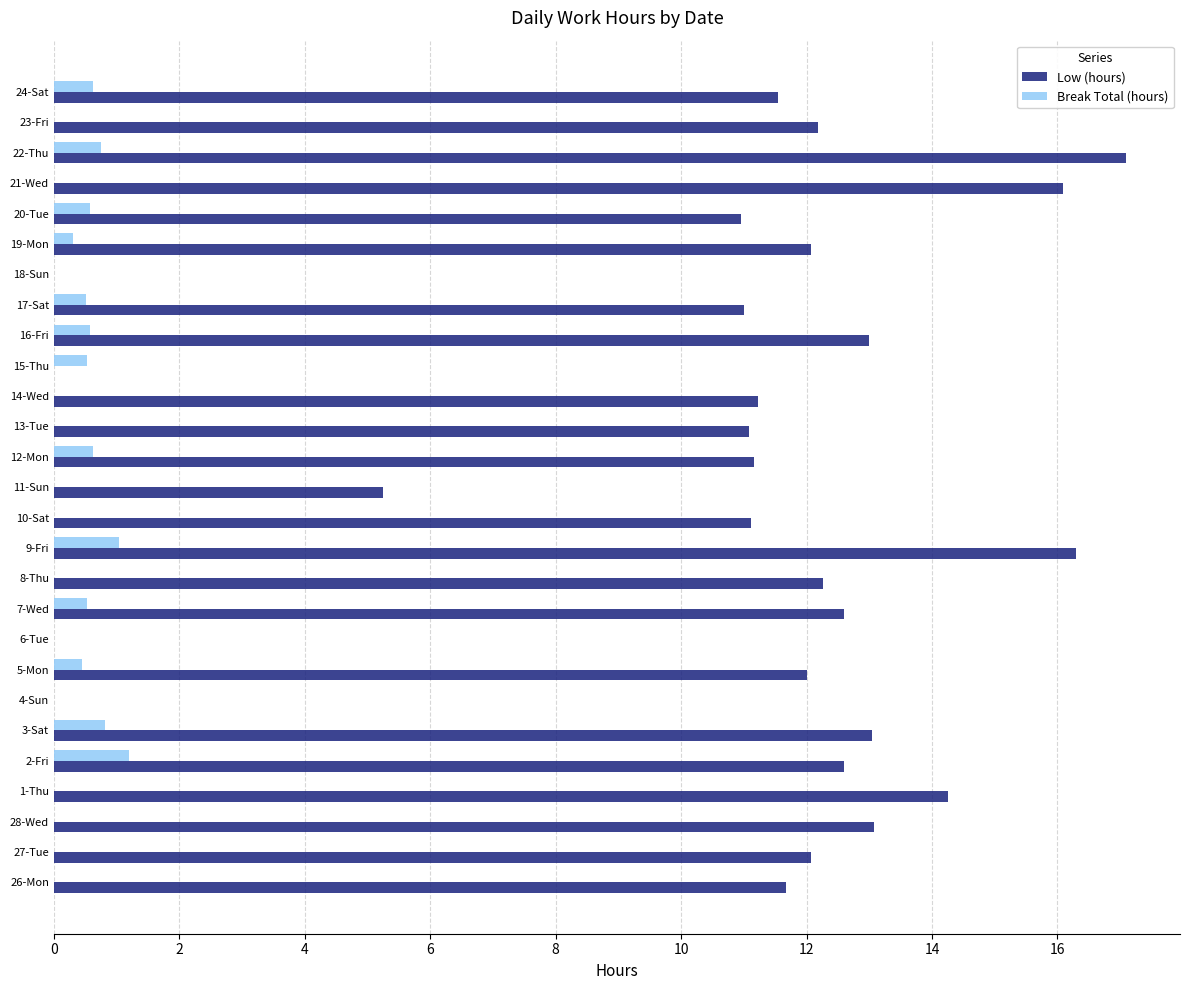

What is the maximum value shown in the chart?

17.1